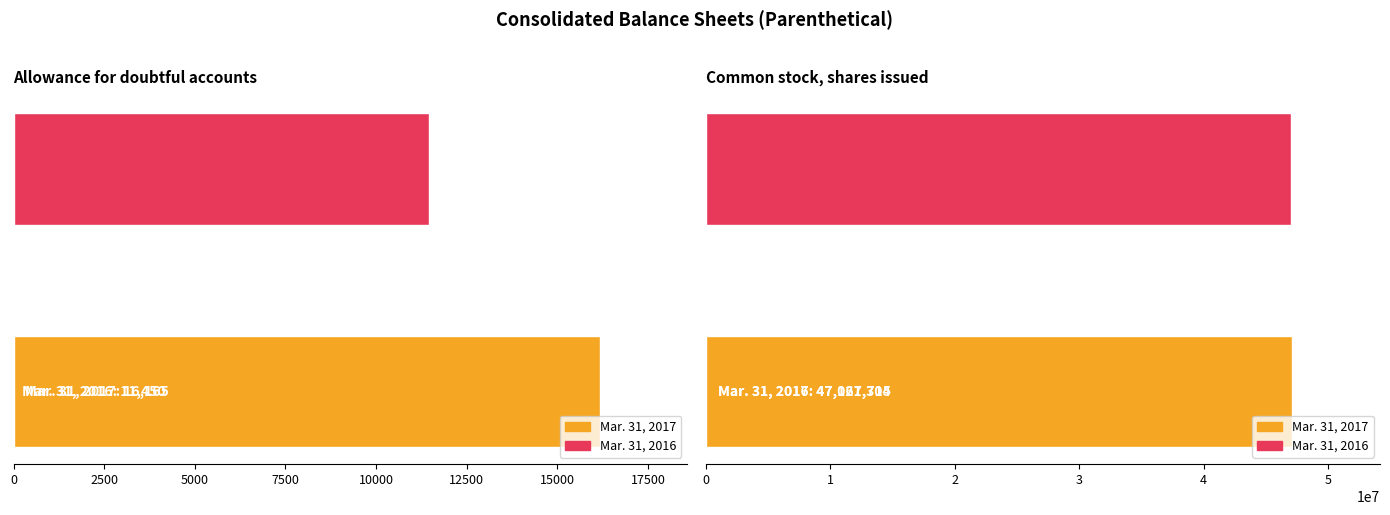

What is the difference between the maximum and minimum values in the Mar. 31, 2017 series?

47105139